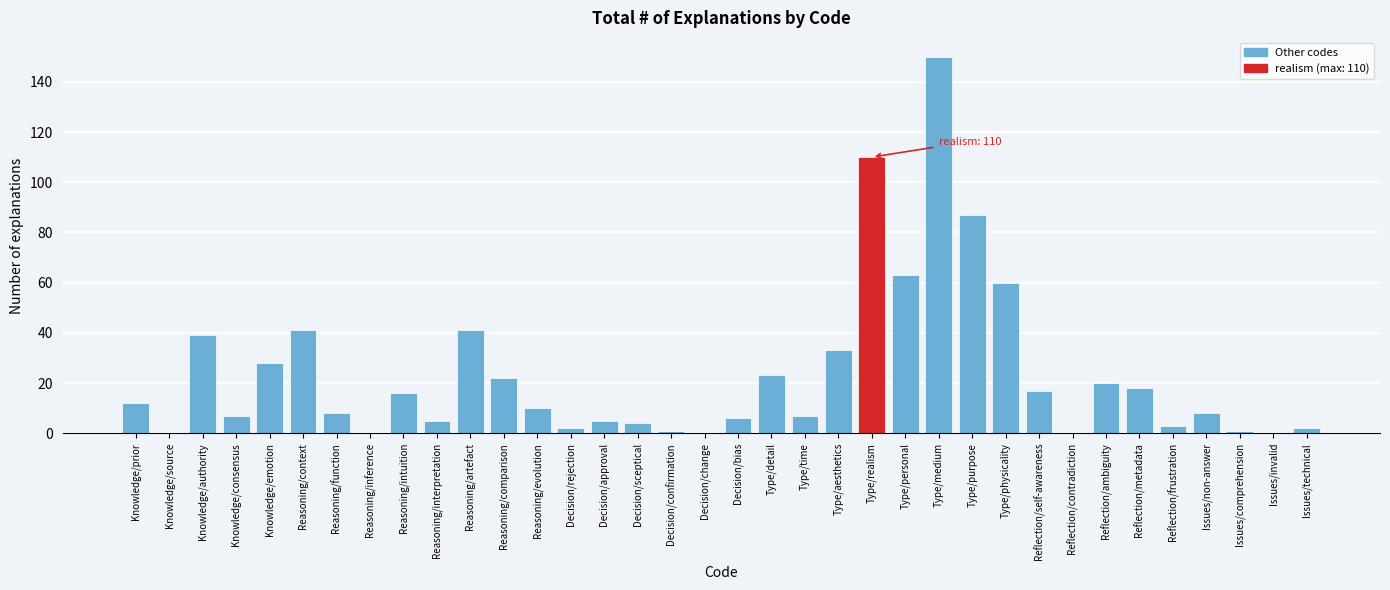

What is the sum of the values at Reflection/ambiguity and Reasoning/context?

61